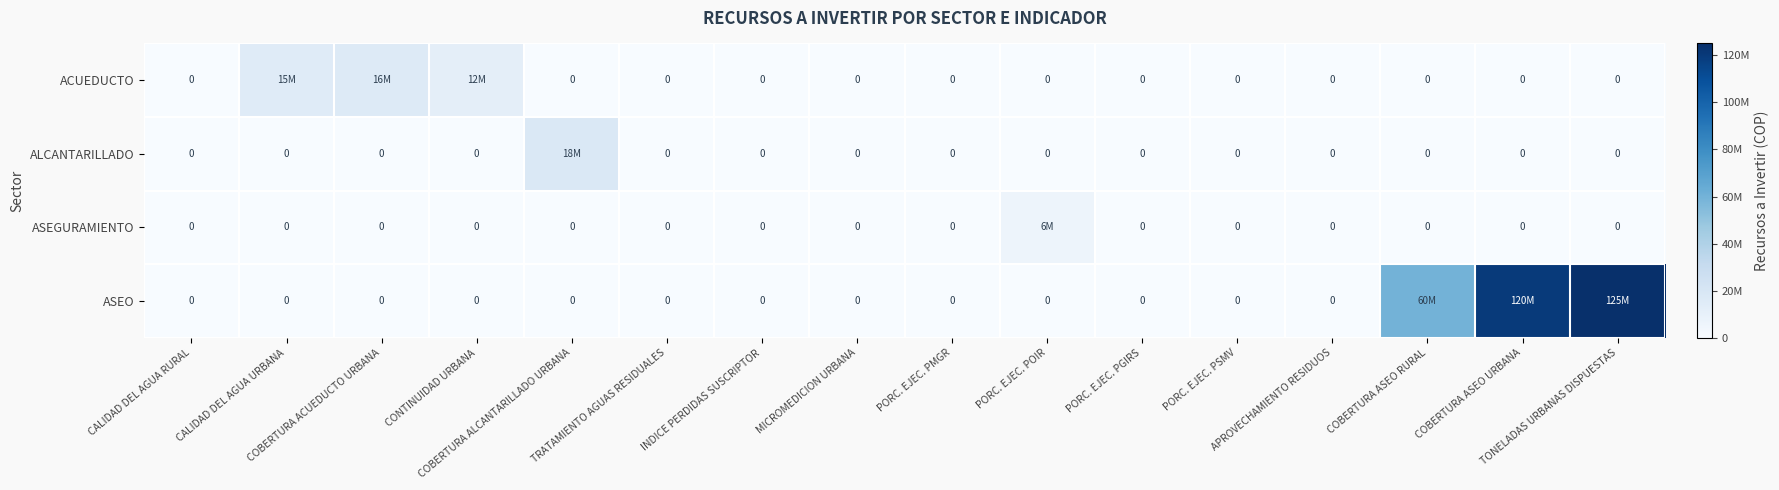

The value of ASEGURAMIENTO at COBERTURA ACUEDUCTO URBANA is 0. True or false?

True